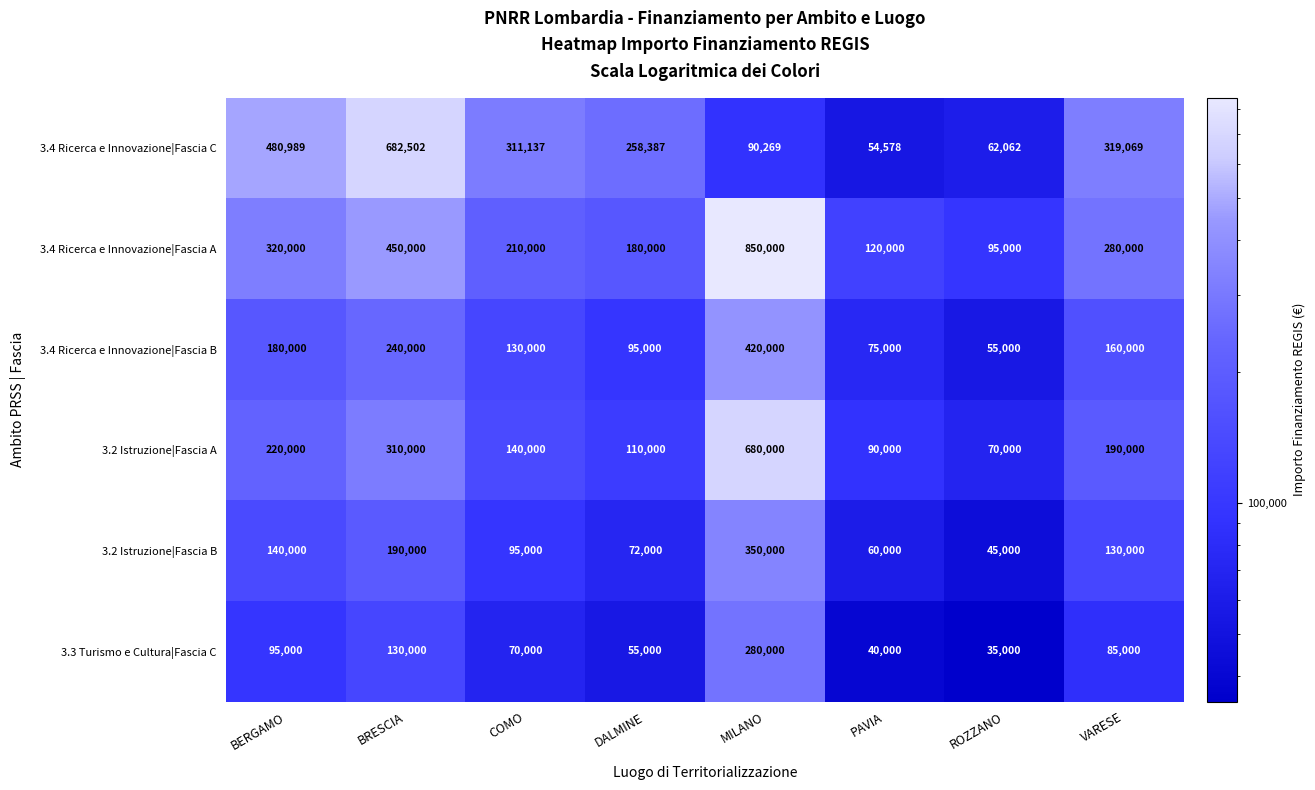

At which label is 3.4 Ricerca e Innovazione|Fascia B closest to 237500?

BRESCIA